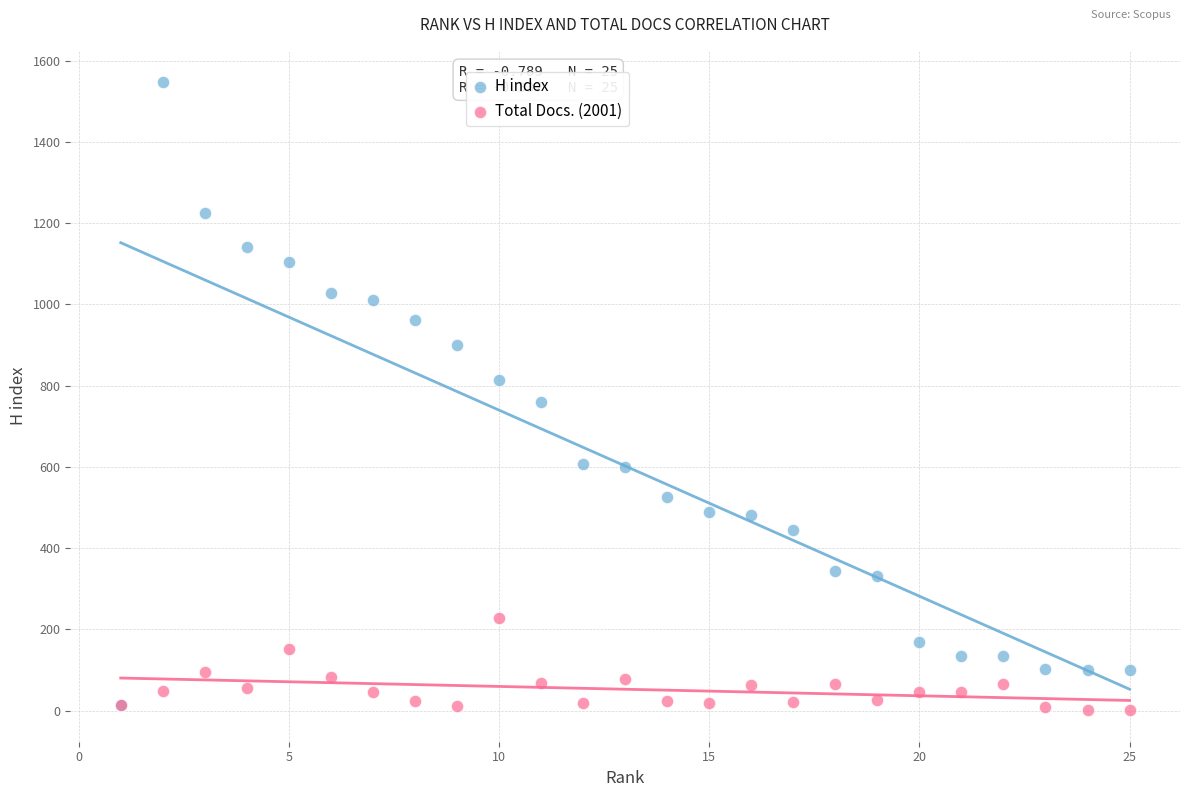

What are all the series names shown in the legend?

H index, Total Docs. (2001)